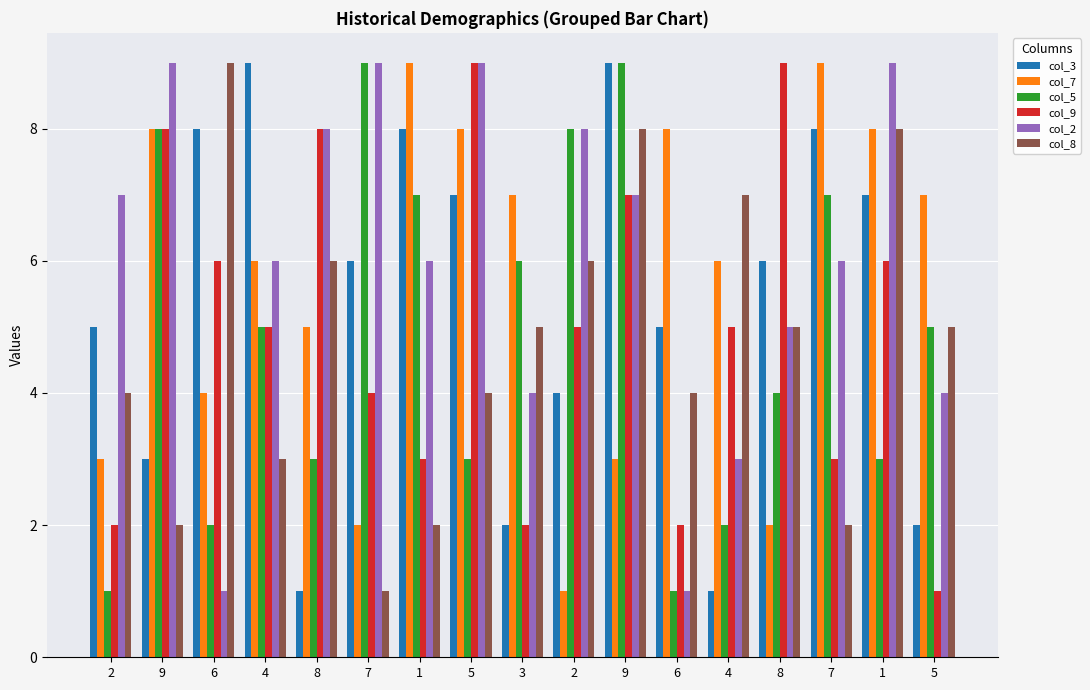

Reading left to right, what are all the values shown in this chart?

col_3: 5	3	8	9	1	6	8	7	2	4	9	5	1	6	8	7	2
col_7: 3	8	4	6	5	2	9	8	7	1	3	8	6	2	9	8	7
col_5: 1	8	2	5	3	9	7	3	6	8	9	1	2	4	7	3	5
col_9: 2	8	6	5	8	4	3	9	2	5	7	2	5	9	3	6	1
col_2: 7	9	1	6	8	9	6	9	4	8	7	1	3	5	6	9	4
col_8: 4	2	9	3	6	1	2	4	5	6	8	4	7	5	2	8	5